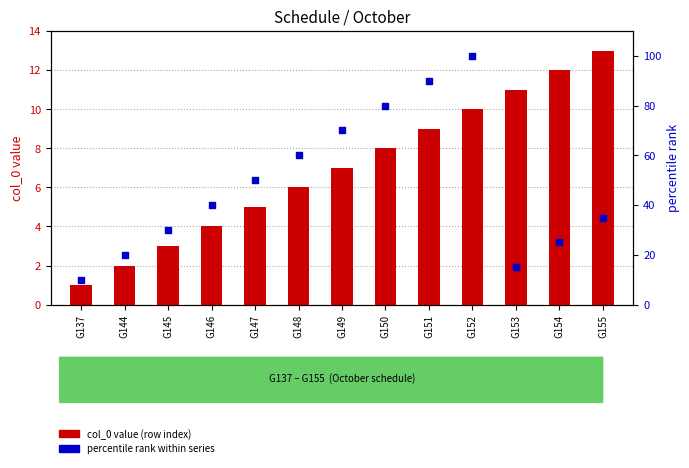

What is the total value across all series at G146?

44